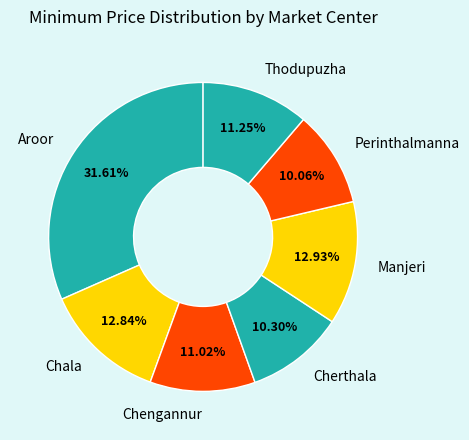

Count the number of slices in the pie.

7